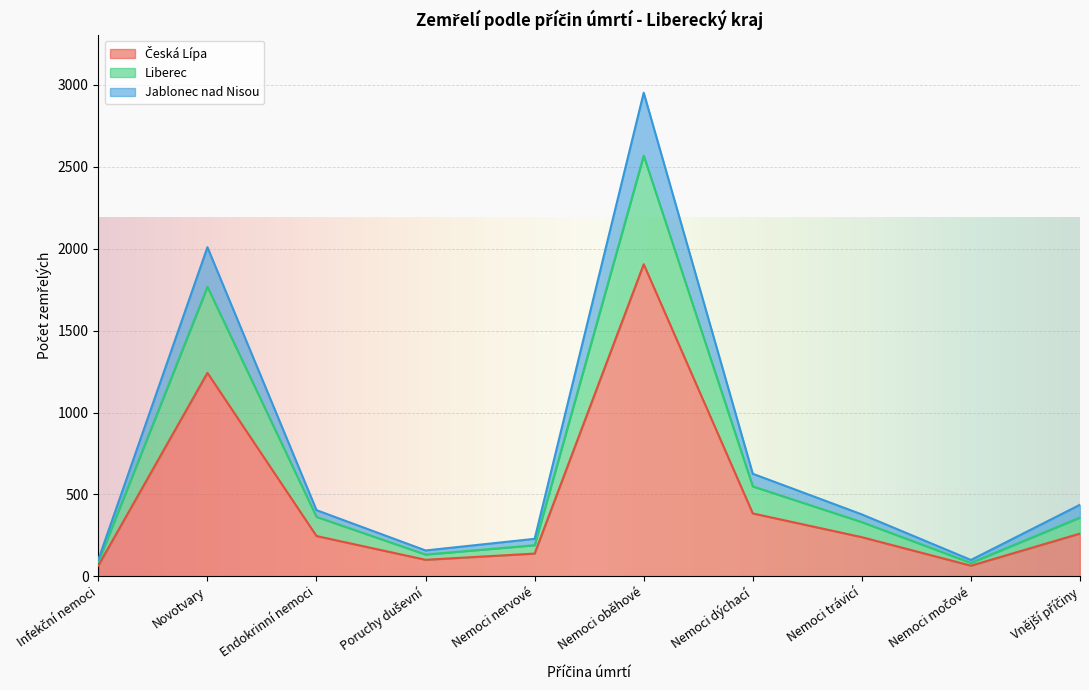

At which category is the sum across all series the highest?

Nemoci oběhové